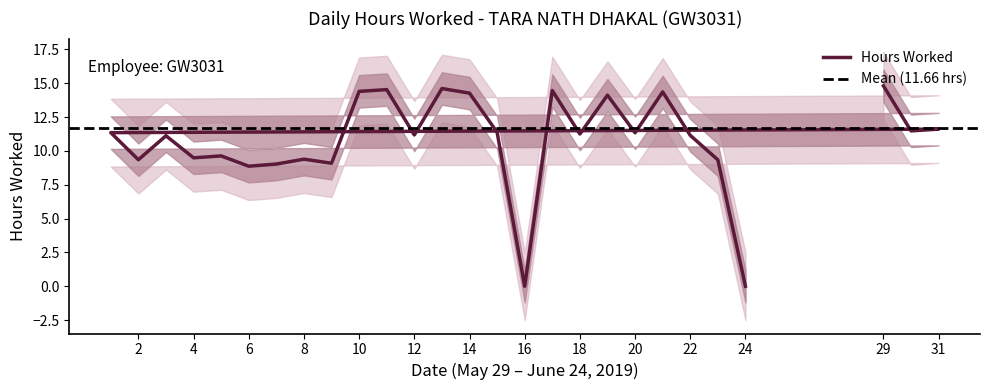

Read the value at 9.

9.1